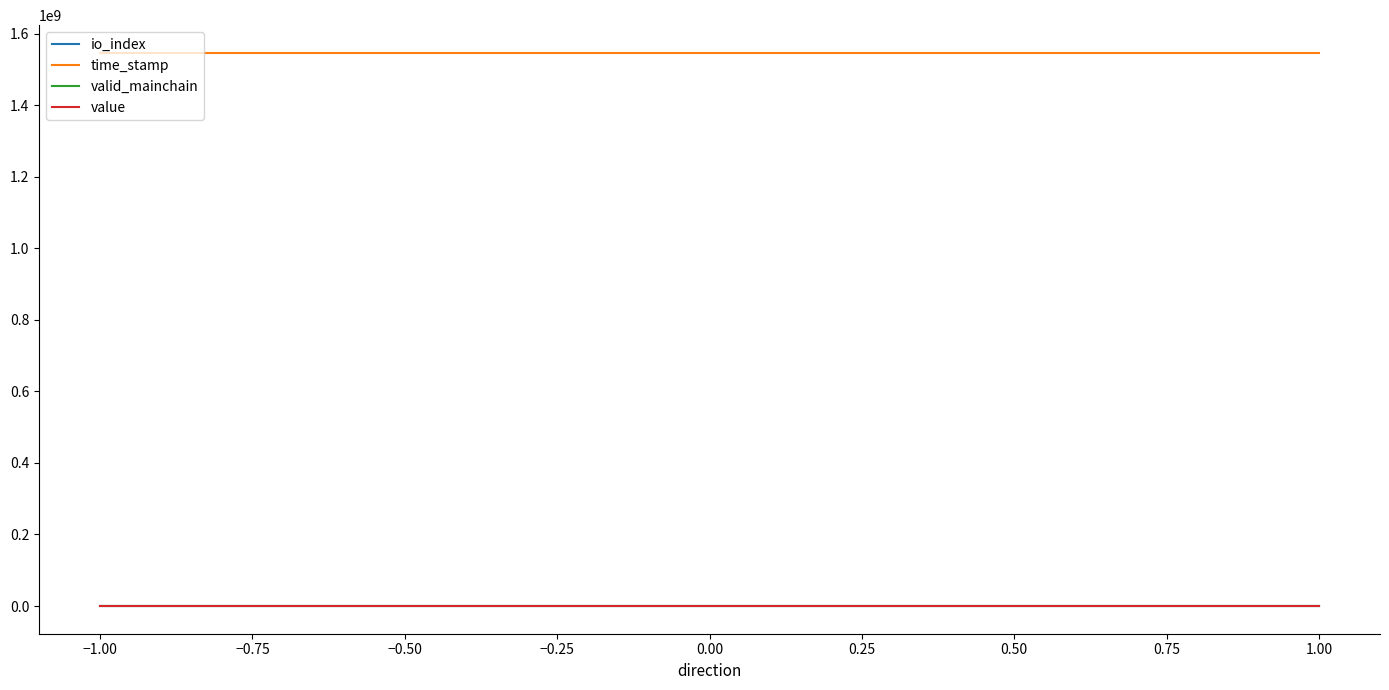

What is the value of the io_index point at the 13th from the left?

5.0